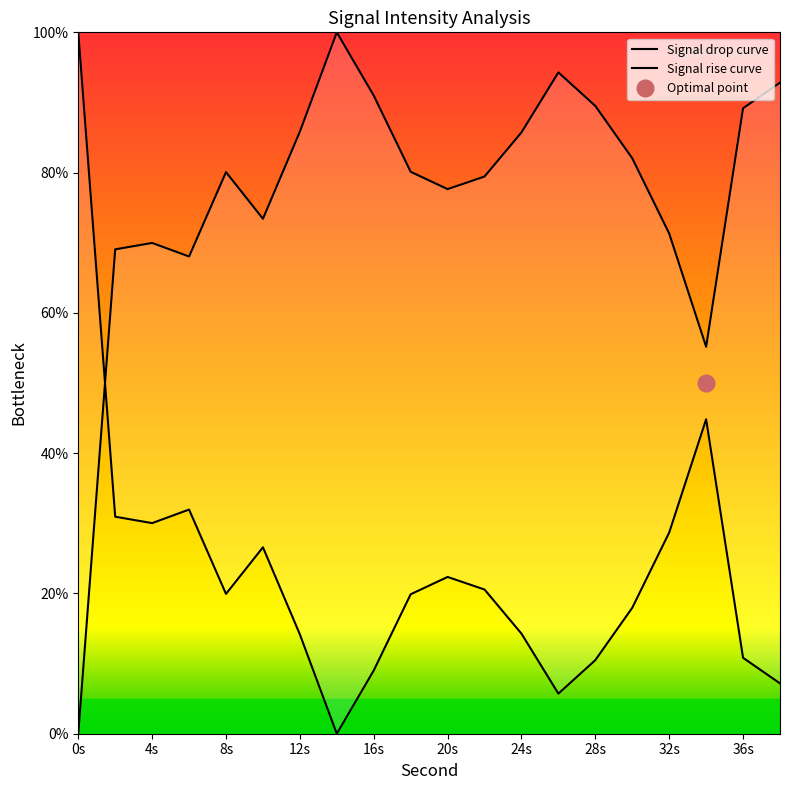

Rank the categories by value from highest to lowest.

14, 26, 38, 16, 28, 36, 12, 24, 30, 18, 8, 22, 20, 10, 32, 4, 2, 6, 34, 0